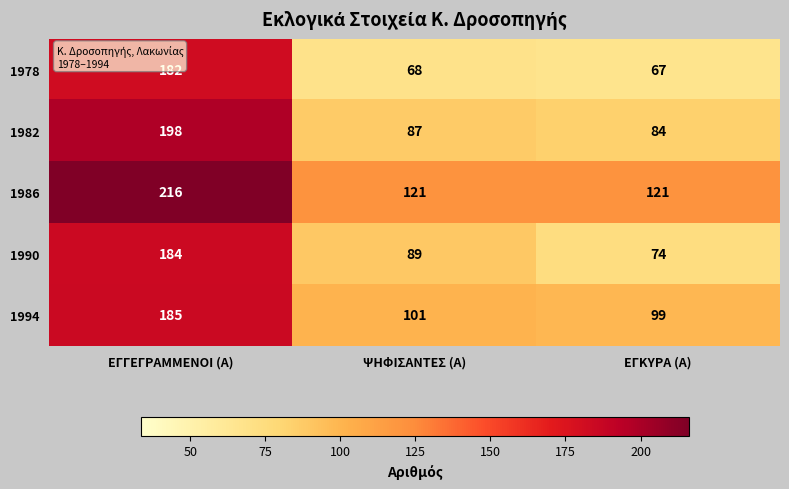

What is the difference between the highest and lowest values at ΕΓΚΥΡΑ (Α)?

54